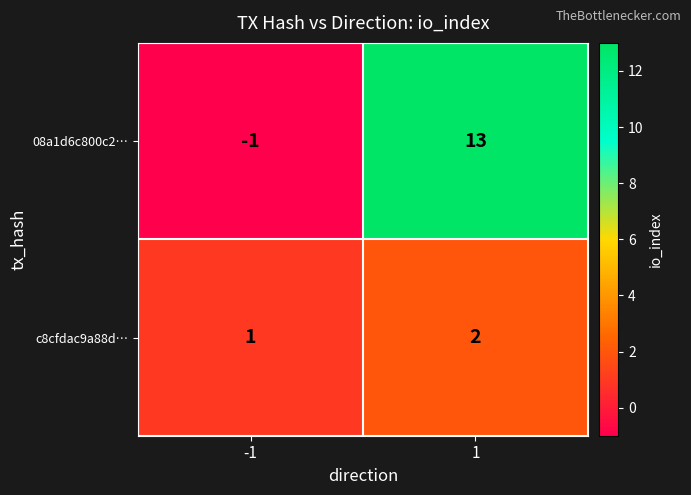

The value of 08a1d6c800c2… at -1 is -2. True or false?

False